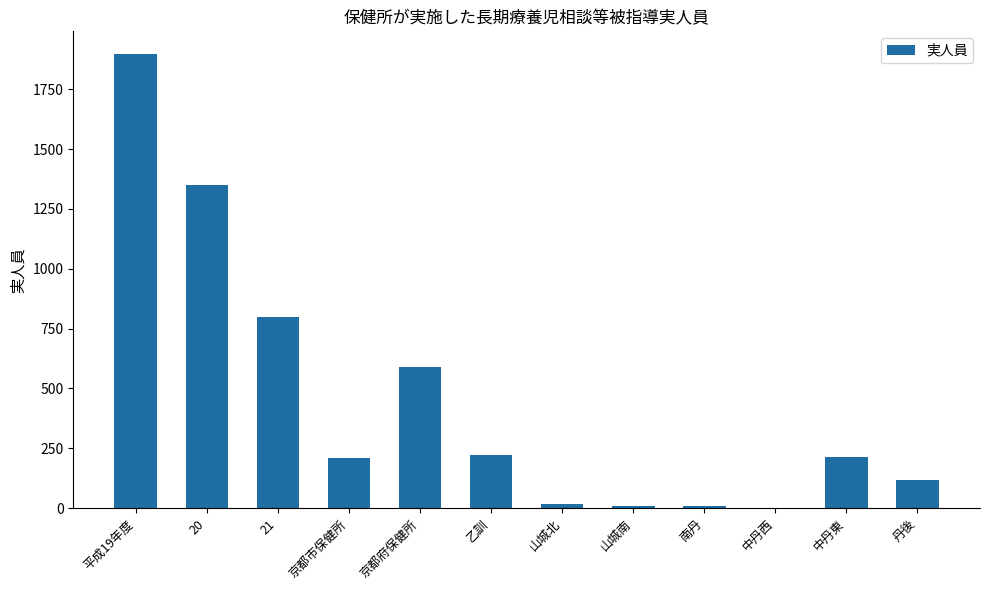

What is the maximum value shown in the chart?

1897